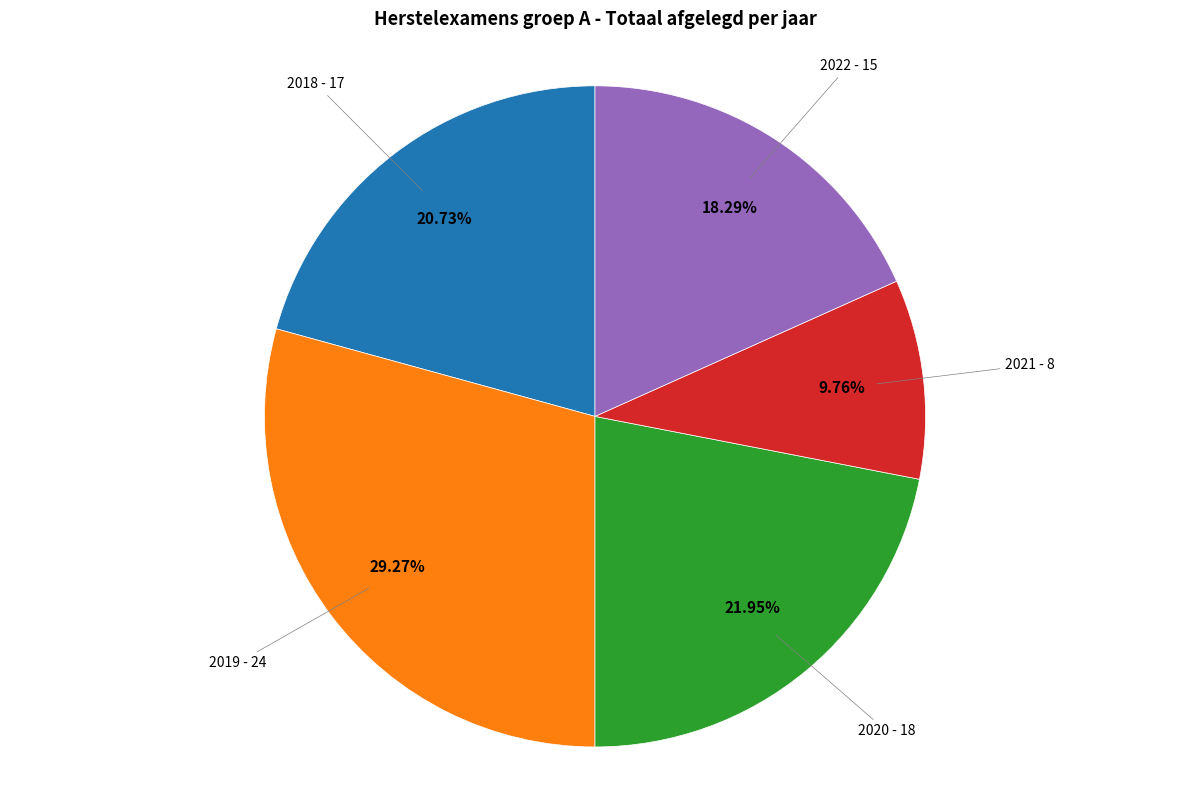

To the nearest percent, what is the difference between the 2019 and 2022 slice percentages?

11%